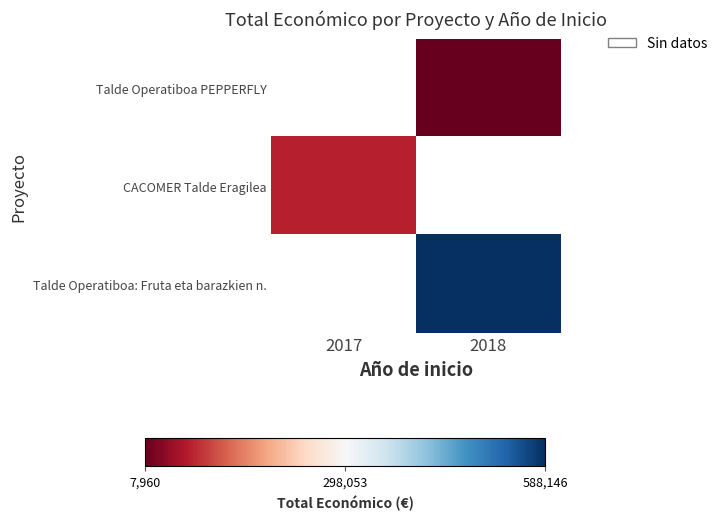

At which label is CACOMER Talde Eragilea closest to 71800?

2017